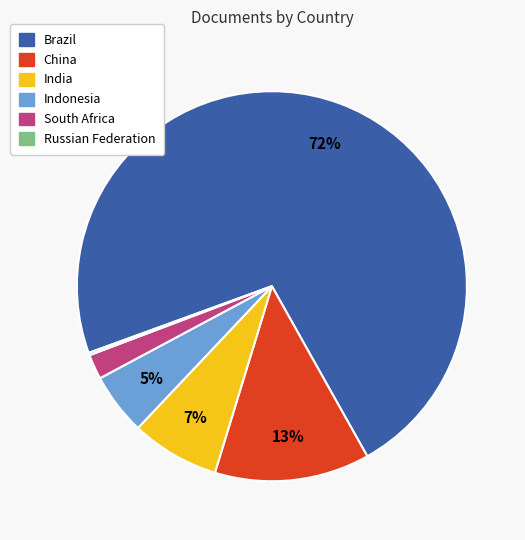

Between Brazil and China, which is larger?

Brazil